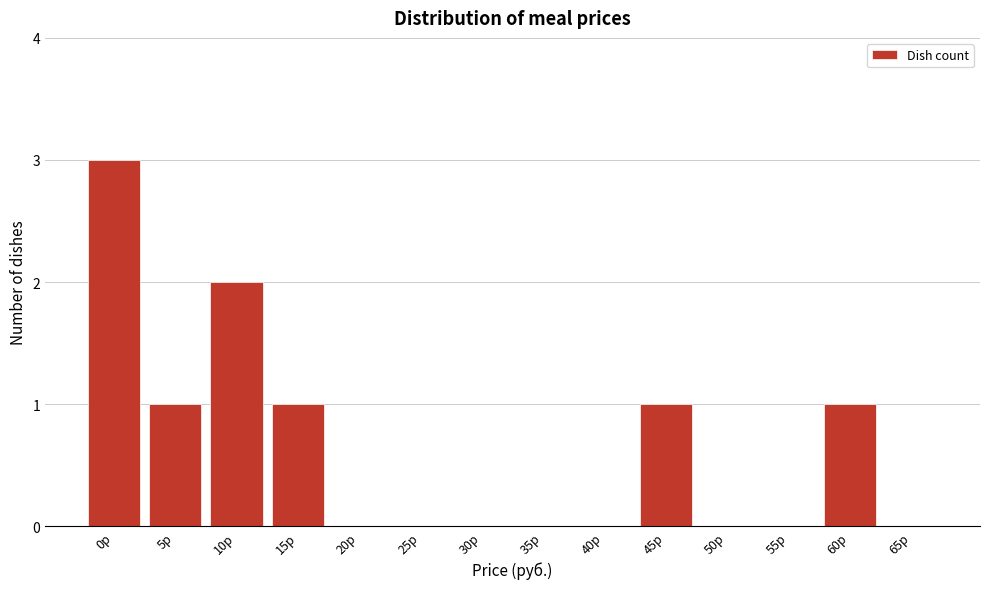

Reading left to right, what are all the values shown in this chart?

0р=3	5р=1	10р=2	15р=1	20р=0	25р=0	30р=0	35р=0	40р=0	45р=1	50р=0	55р=0	60р=1	65р=0